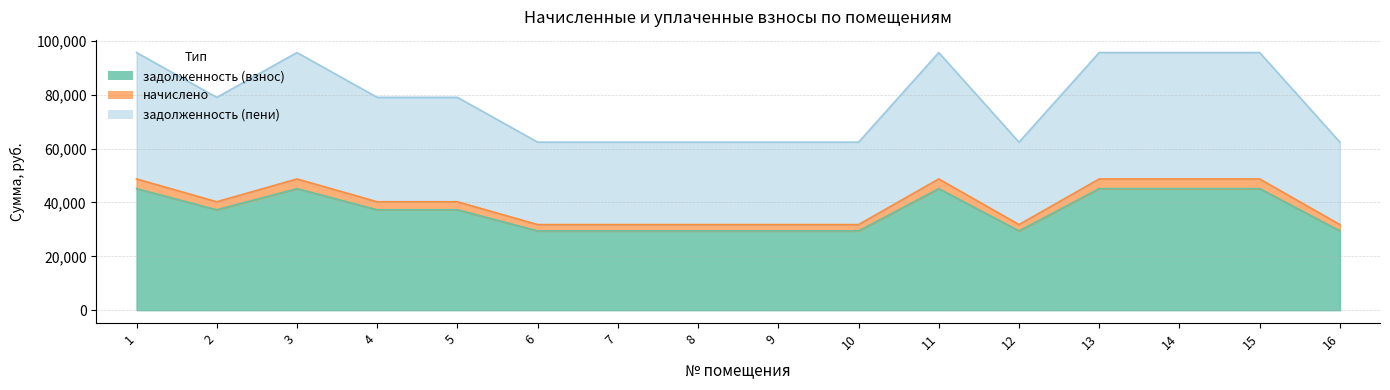

In начислено, how many points are higher than both neighbors (excluding endpoints)?

2